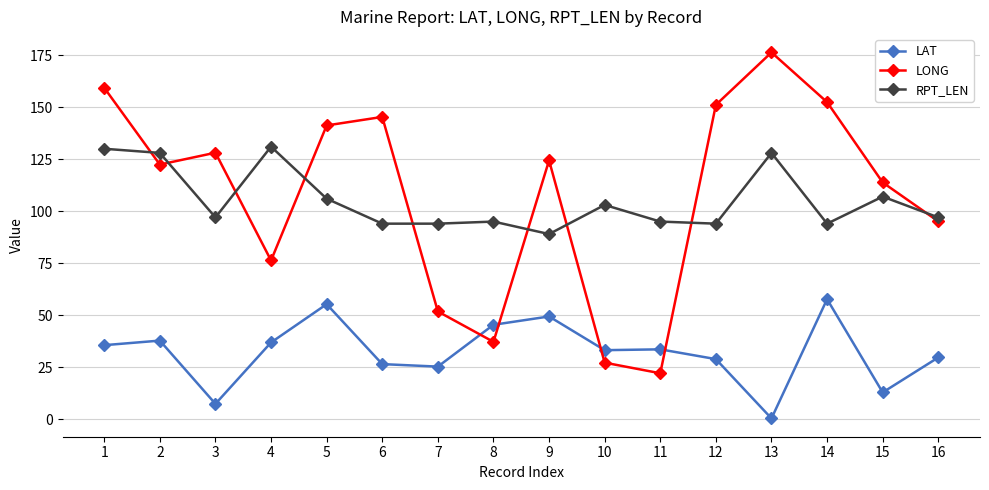

True or false: LONG has a value of 131.7 at 16.

False